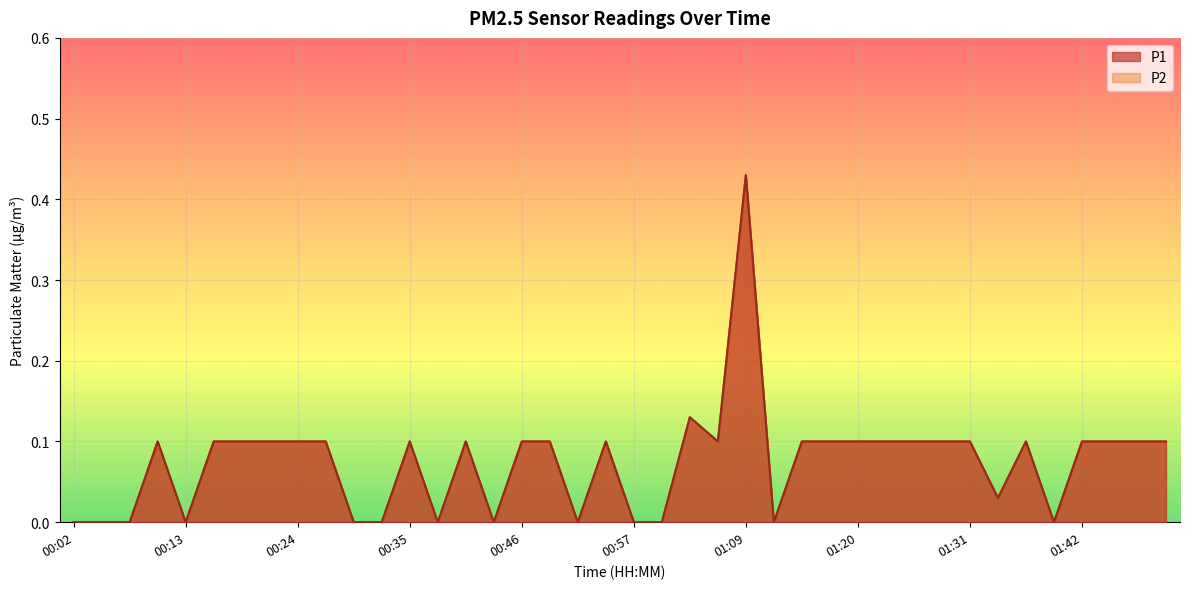

Rank the series by their maximum value, from lowest to highest.

P1, P2